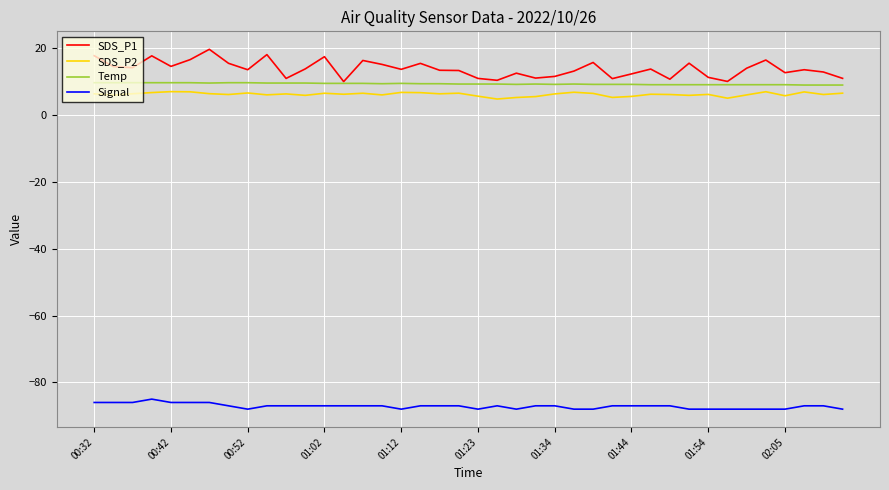

What is the greatest value displayed?

19.6